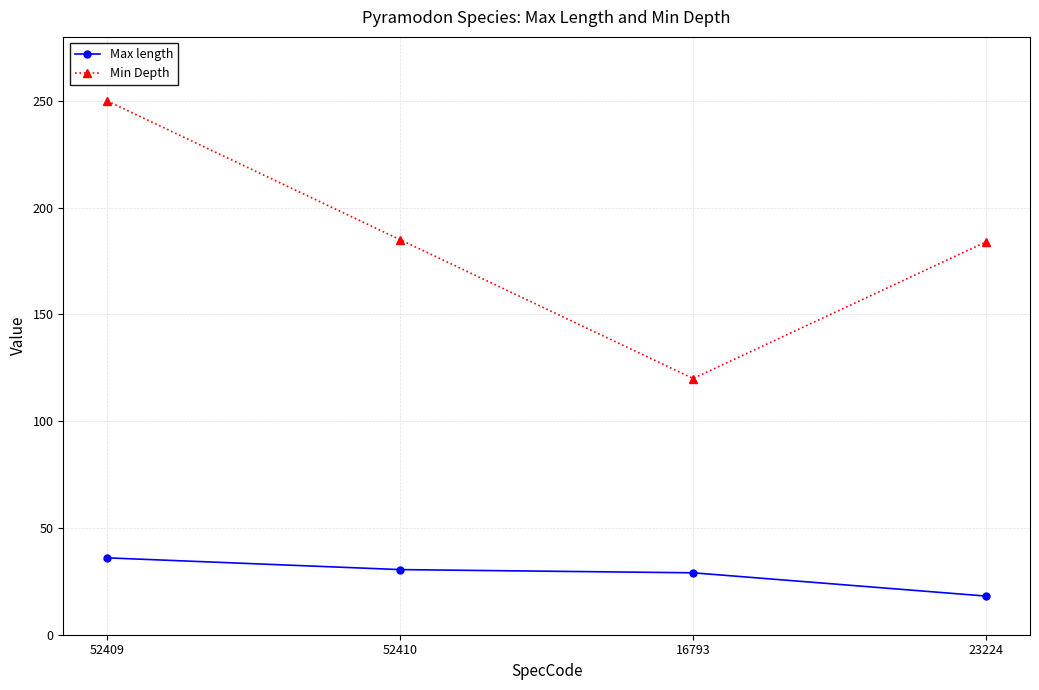

At which category is the sum across all series the highest?

52409